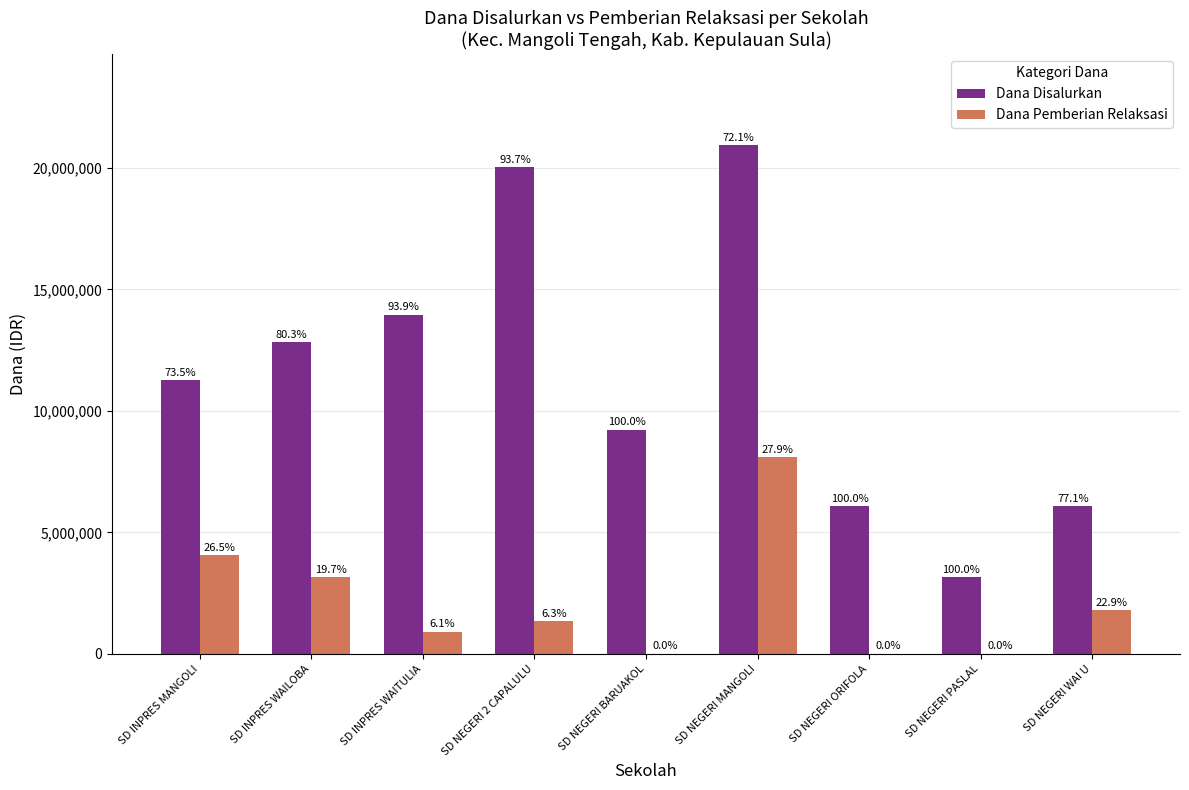

The Dana Pemberian Relaksasi series shows 1967384 at SD NEGERI 2 CAPALULU. True or false?

False